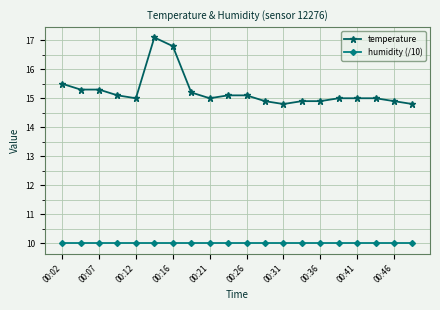

At how many categories does at least one series exceed 14?

20